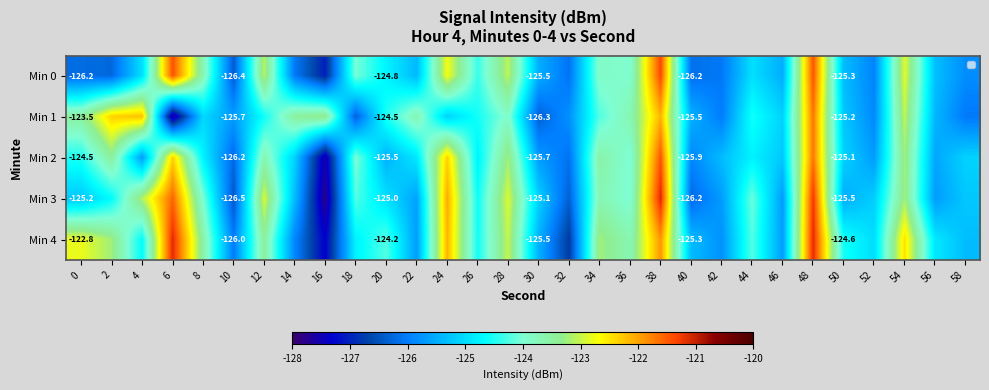

What is the spread (max minus min) of values at 0?

3.4